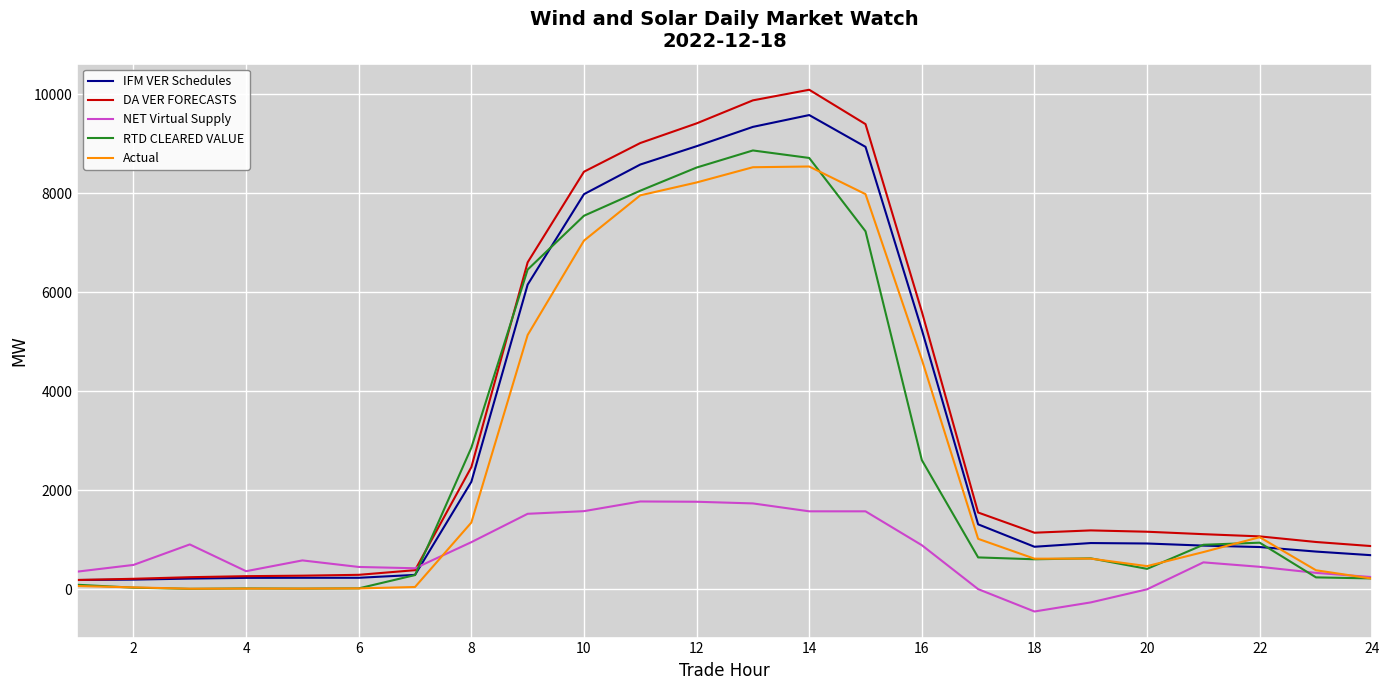

What is the average value of the RTD CLEARED VALUE series?

2743.6